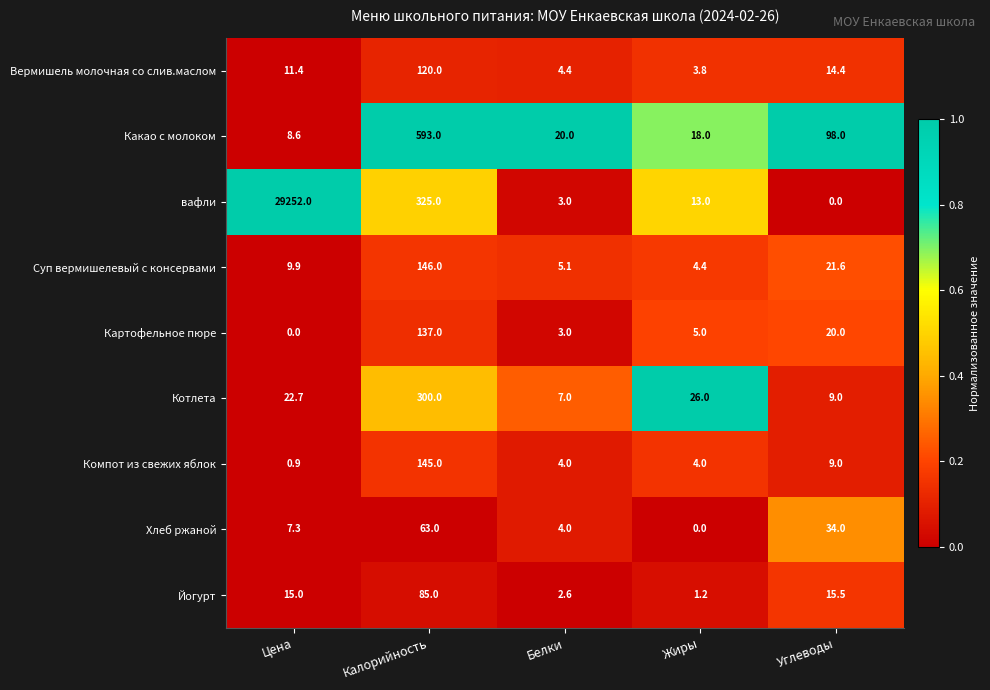

Which category has the highest value across all series?

Цена